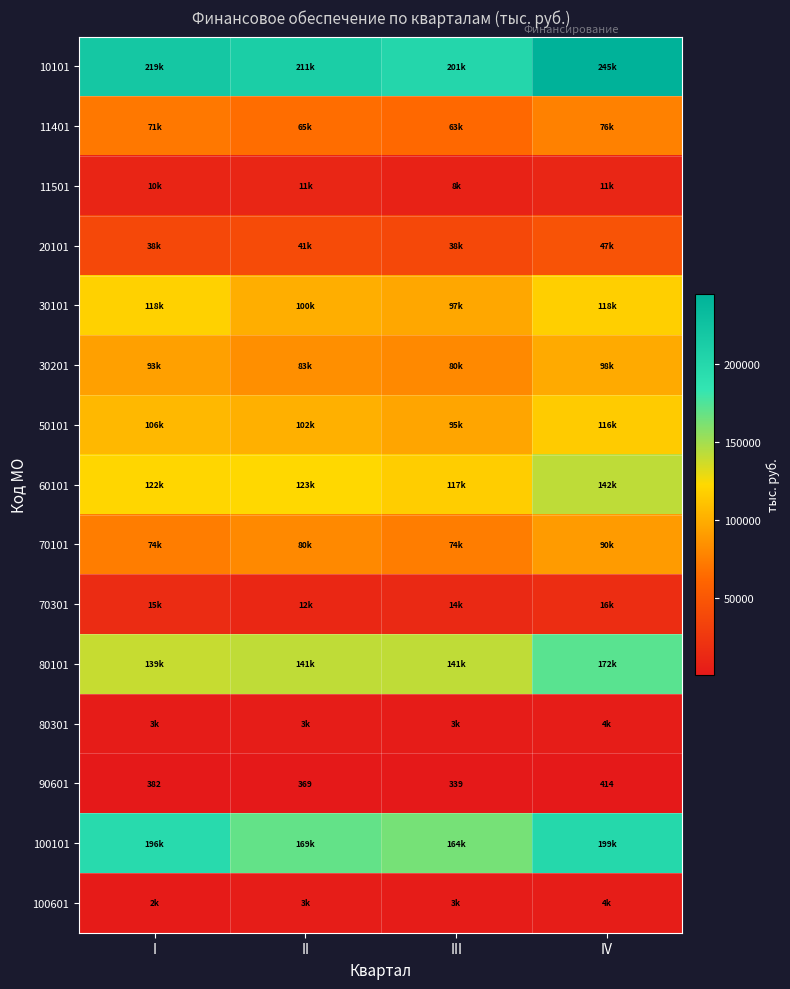

What is the difference between the 90601 values at IV and II?

45.0